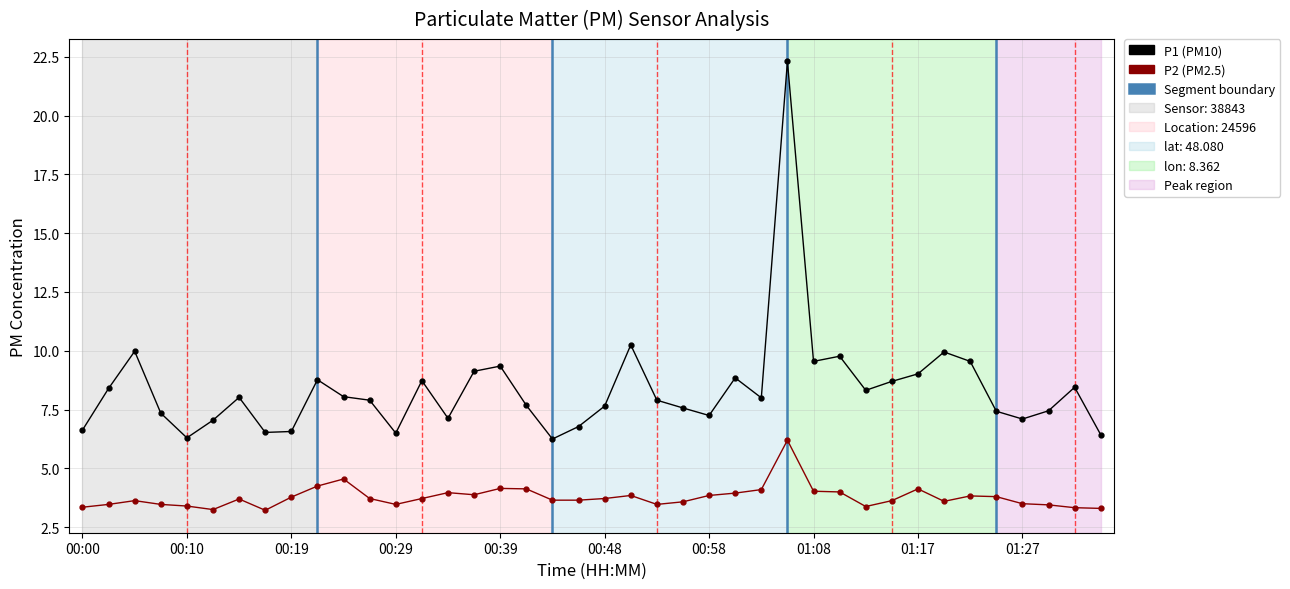

How many values in the P1 series are below 8?

20